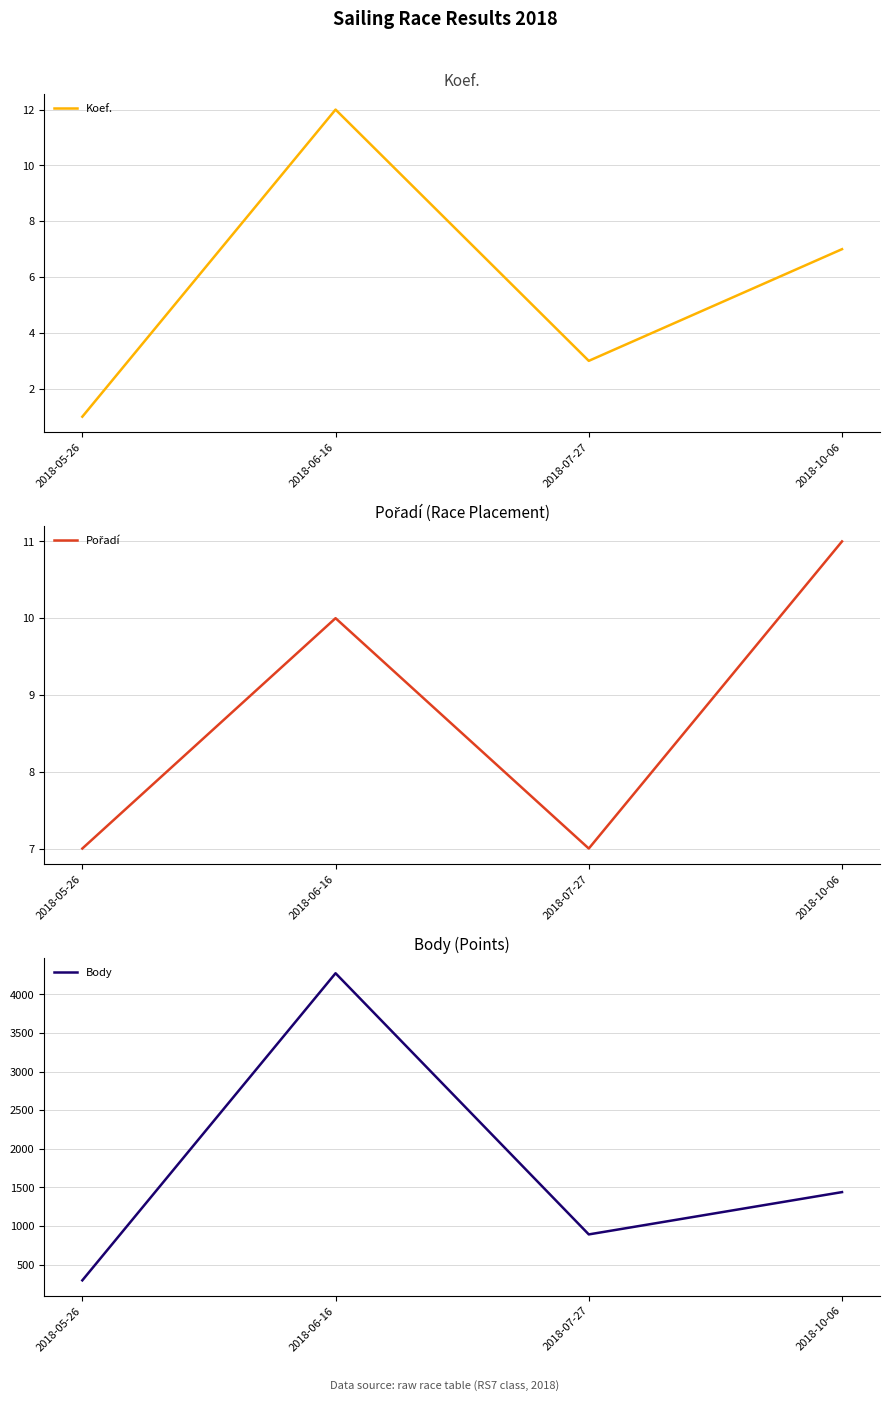

What is the sum of the Pořadí values at 2018-05-26 and 2018-06-16?

17